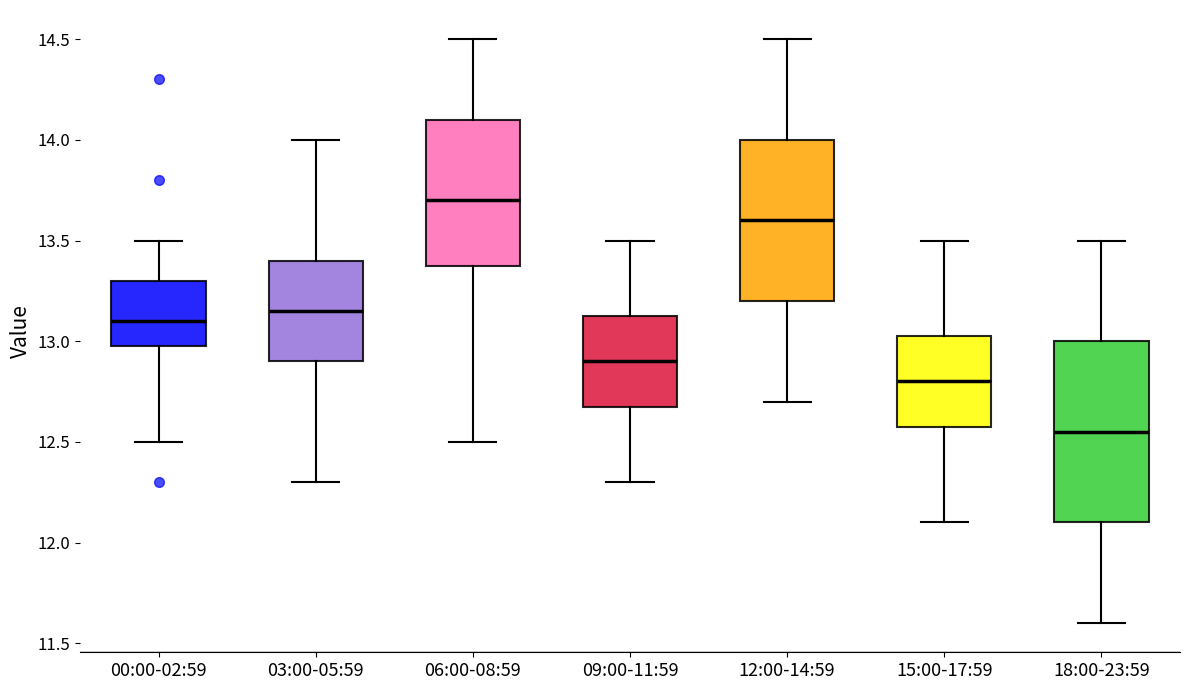

Reading left to right, transcribe this box plot: for each box, give where its median line is, the range the box spans, and where its two whiskers end, as read against the y-axis. The values are not printed on the chart, so give them approximately, as read against the axis.

00:00-02:59: median 13.10, box 13.00 to 13.30, whiskers 12.50 to 13.50
03:00-05:59: median 13.15, box 12.90 to 13.40, whiskers 12.30 to 14.00
06:00-08:59: median 13.70, box 13.40 to 14.10, whiskers 12.50 to 14.50
09:00-11:59: median 12.90, box 12.70 to 13.15, whiskers 12.30 to 13.50
12:00-14:59: median 13.60, box 13.20 to 14.00, whiskers 12.70 to 14.50
15:00-17:59: median 12.80, box 12.60 to 13.05, whiskers 12.10 to 13.50
18:00-23:59: median 12.55, box 12.10 to 13.00, whiskers 11.60 to 13.50